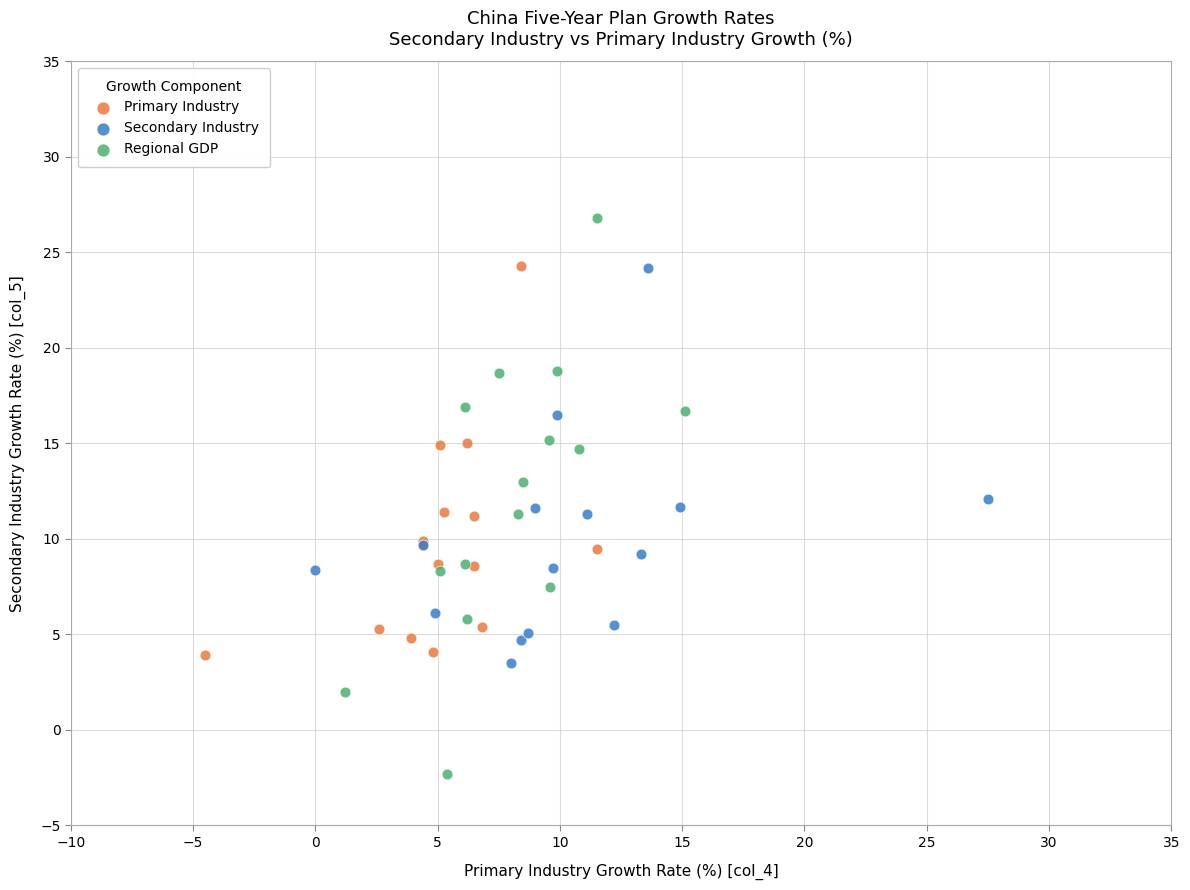

Which series reaches the maximum Y coordinate?

Regional GDP